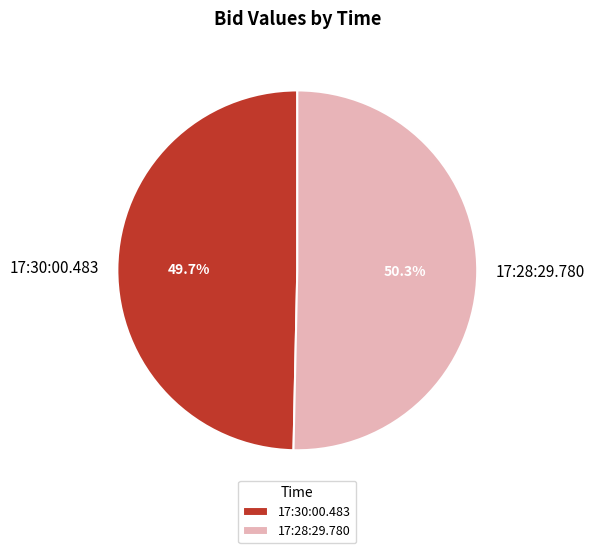

Count the number of slices in the pie.

2